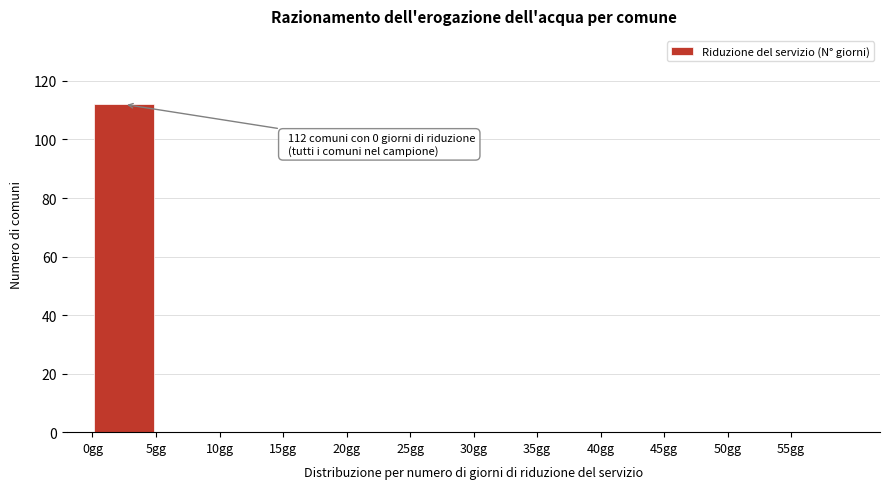

Which range on the x-axis has the tallest bar?

0 to 5